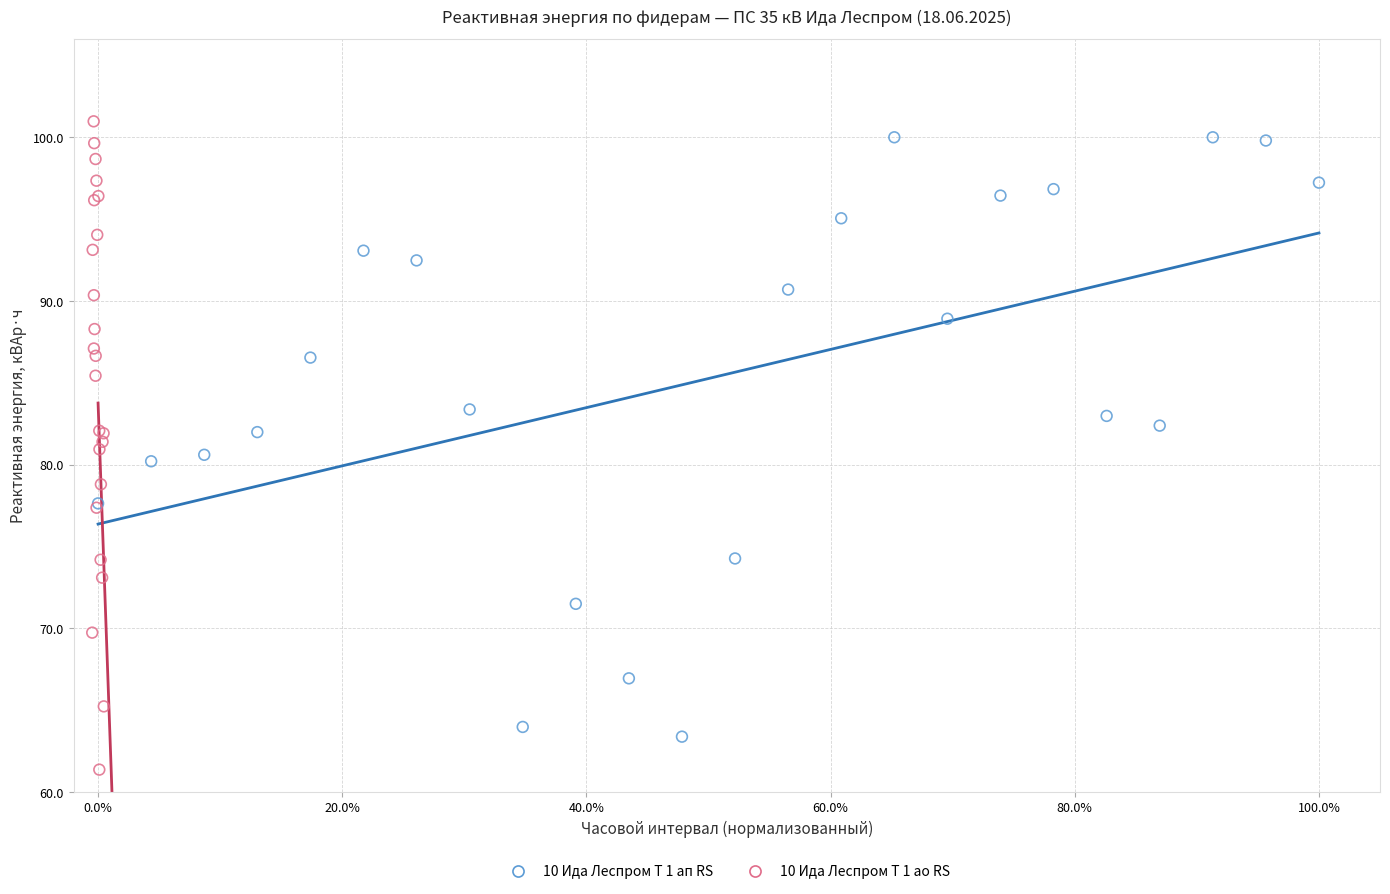

Which series contains the lowest Y value?

10 Ида Леспром Т 1 ао RS